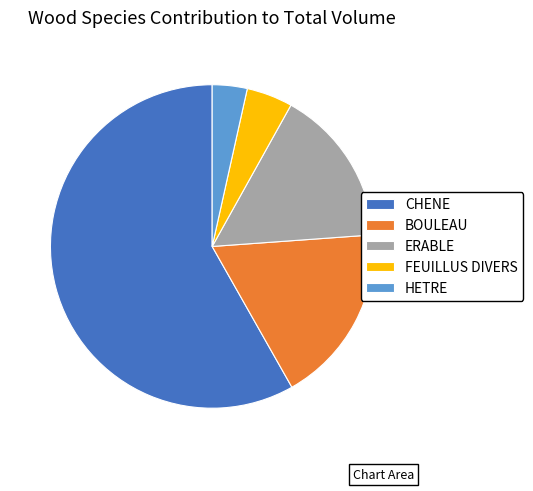

How many slices are in this pie chart?

5